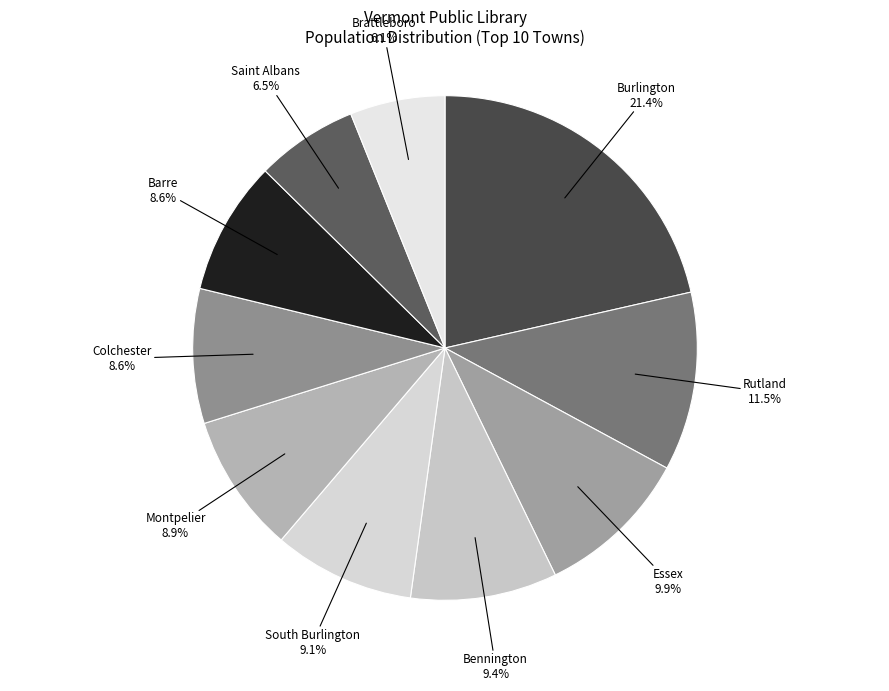

How many slices are in this pie chart?

10